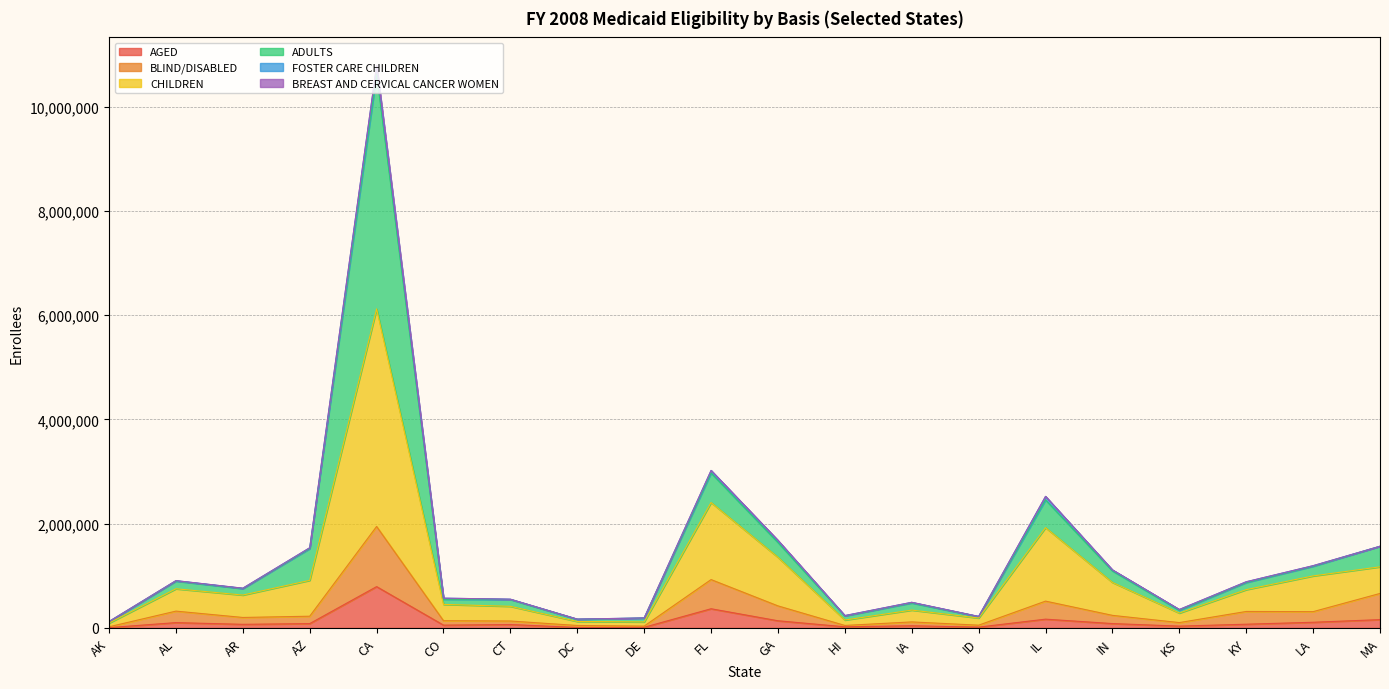

True or false: AGED and ADULTS cross at least once.

False